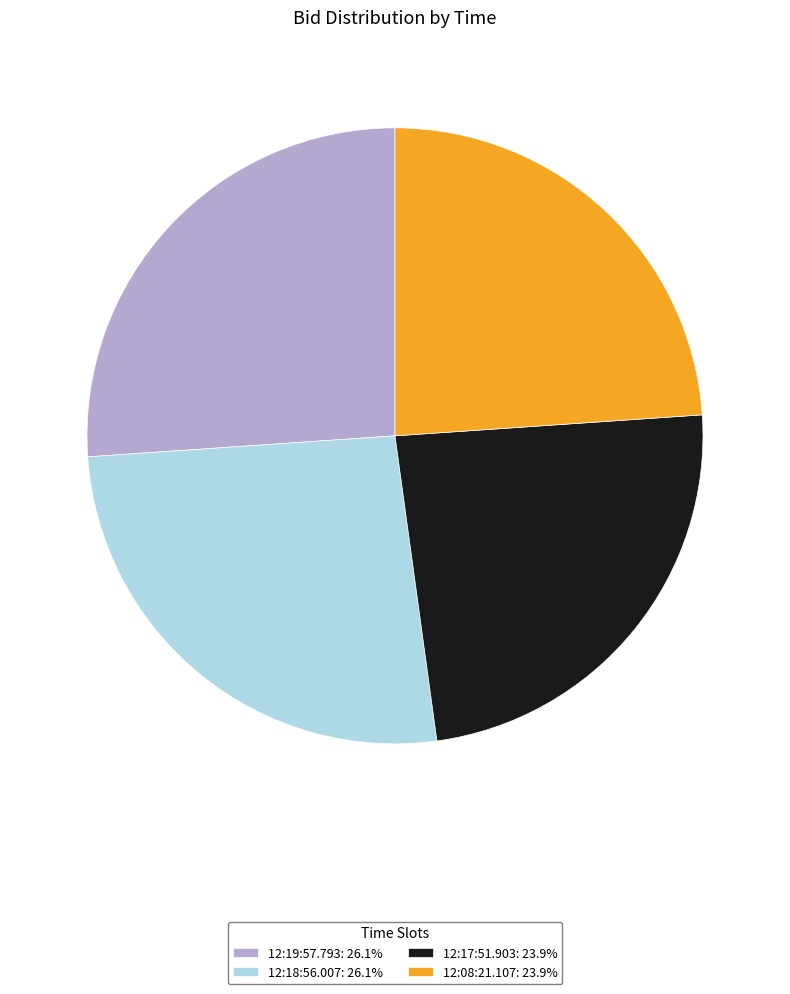

Does 12:08:21.107: 23.9% represent more than half of the total?

No